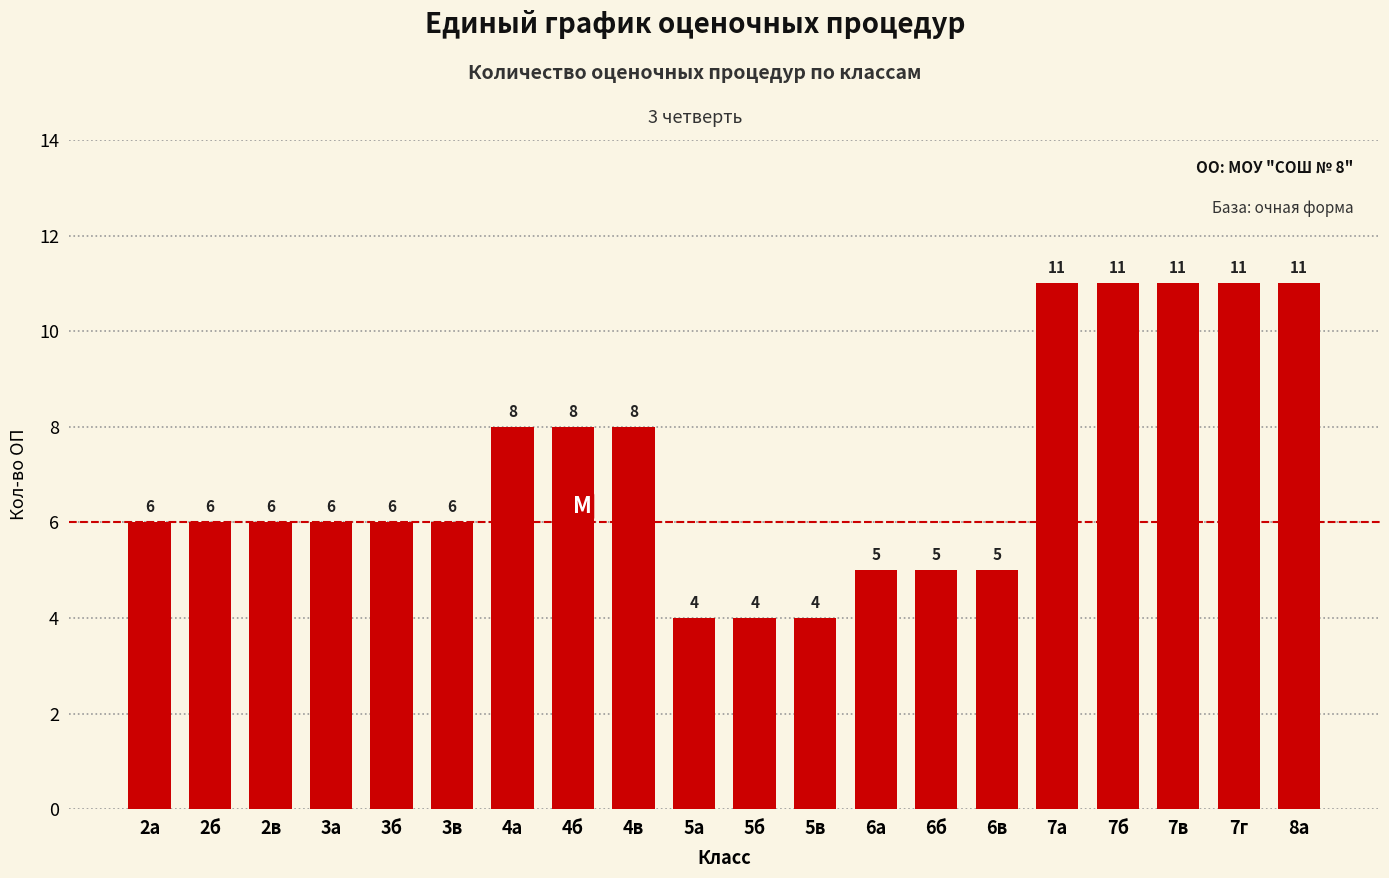

What is the ratio of the value at 2в to the value at 2б?

1.0